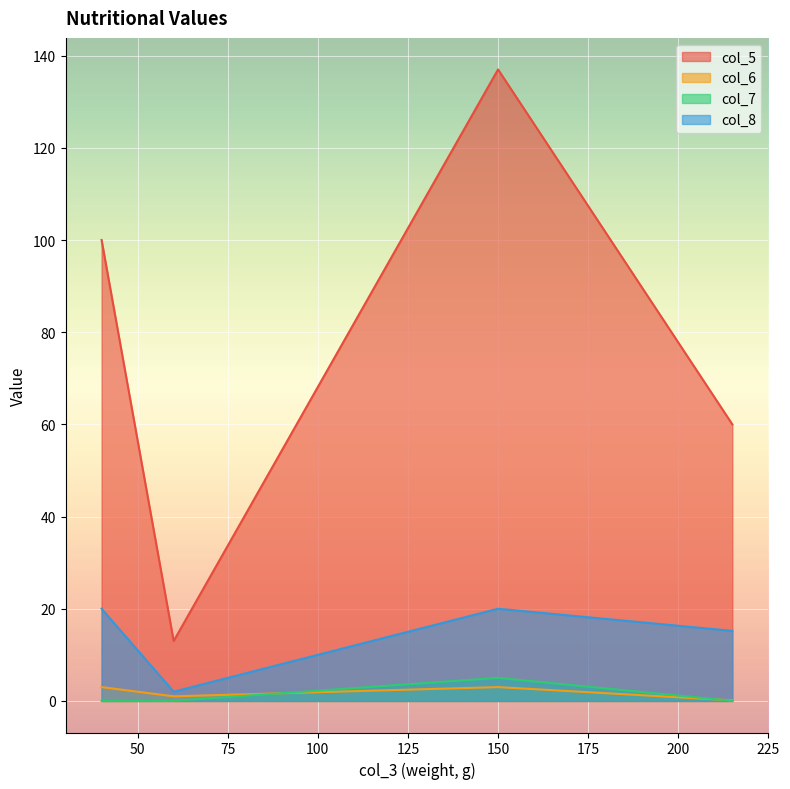

Does the chart display data point markers on the line(s)?

No